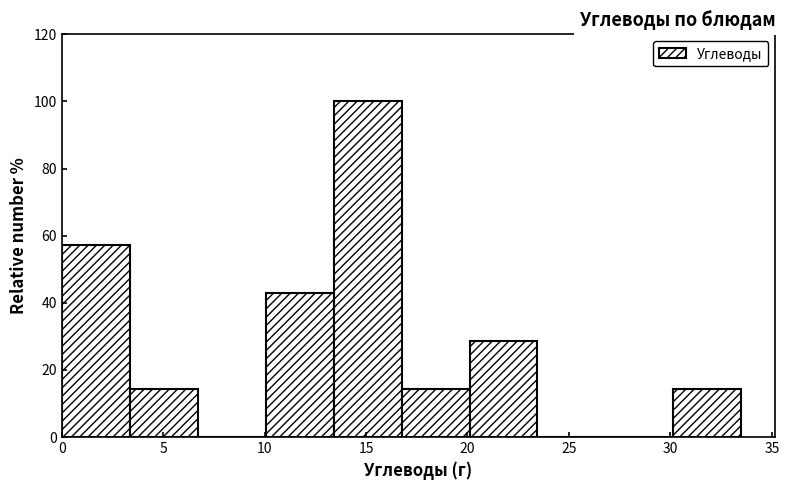

How tall is the bar that spans 3.35 to 6.70 on the x-axis? Neither the bar edges nor the heights are printed on the chart, so give them approximately, as read against the axes.

14